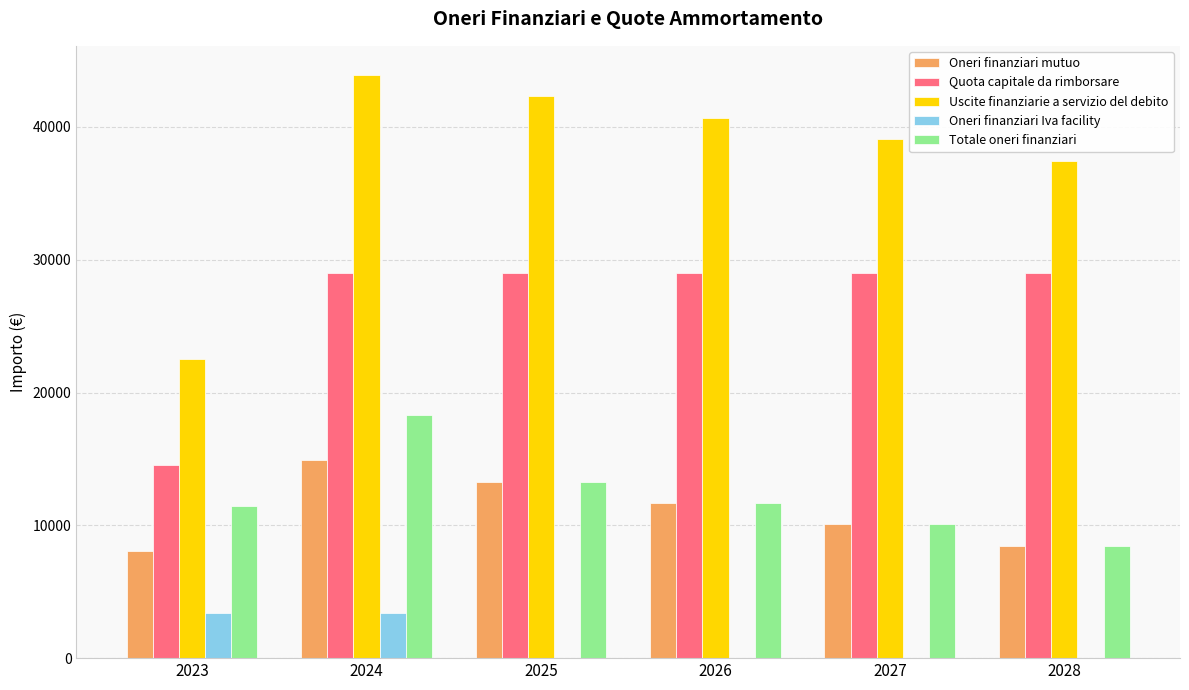

What is the maximum value shown in the chart?

43910.5